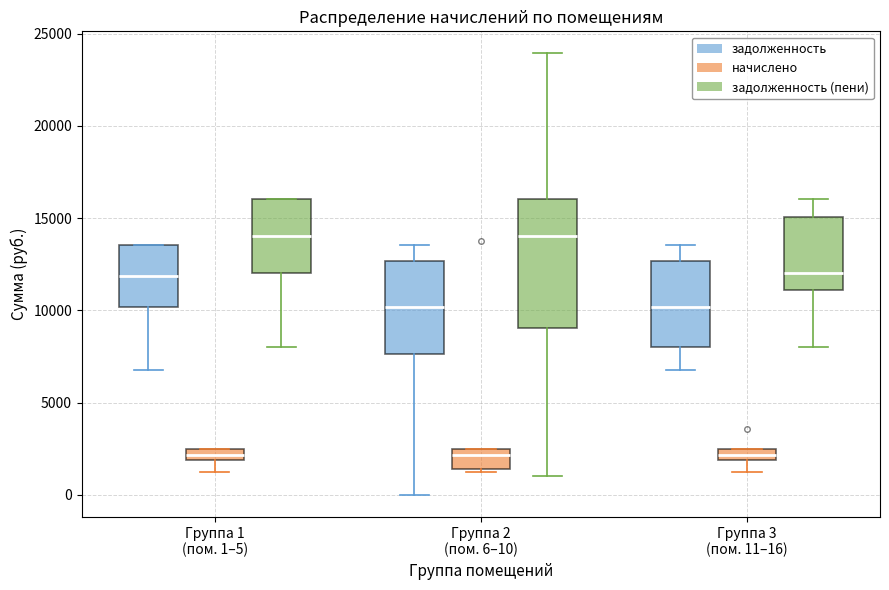

Comparing the boxes themselves (not the whiskers), which one is the tallest?

Группа 2 (пом. 6–10) (задолженность (пени))